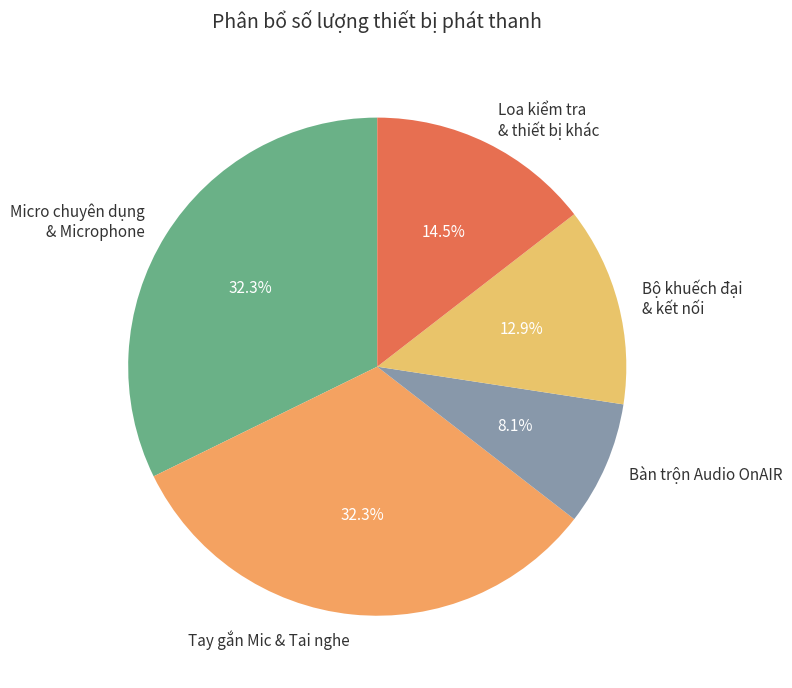

What is the smallest slice in the pie chart?

Bàn trộn Audio OnAIR